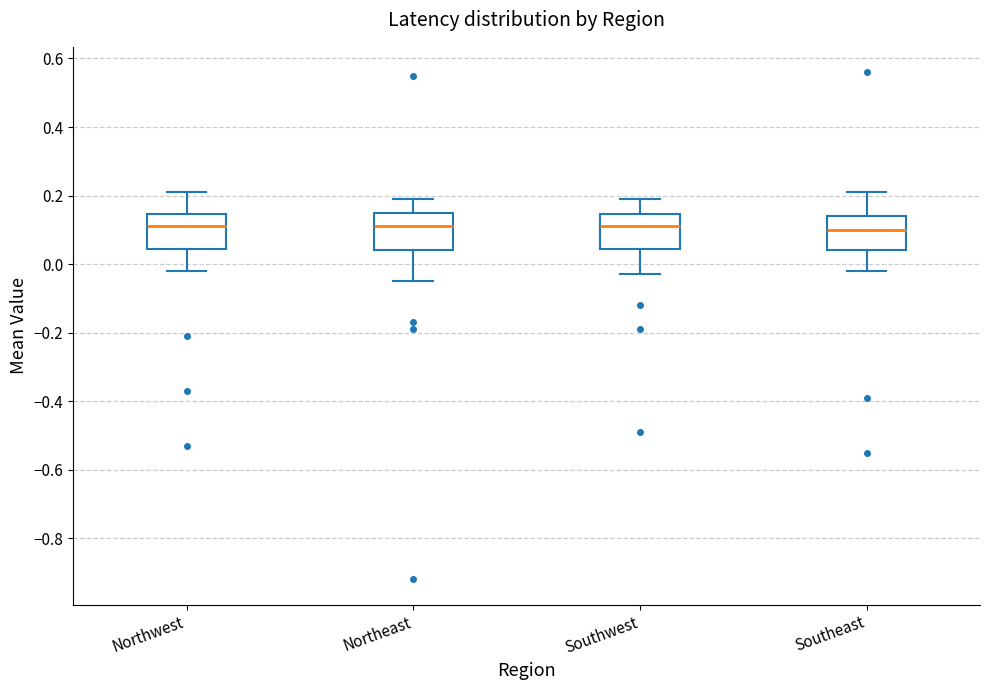

Reading left to right, read every box against the y-axis: the position of its median line, the range the box covers, and the ends of its whiskers. The values are not printed on the chart, so give them approximately, as read against the axis.

Northwest: median 0.12, box 0.04 to 0.14, whiskers -0.02 to 0.22
Northeast: median 0.12, box 0.04 to 0.16, whiskers -0.04 to 0.20
Southwest: median 0.12, box 0.04 to 0.14, whiskers -0.02 to 0.20
Southeast: median 0.10, box 0.04 to 0.14, whiskers -0.02 to 0.22